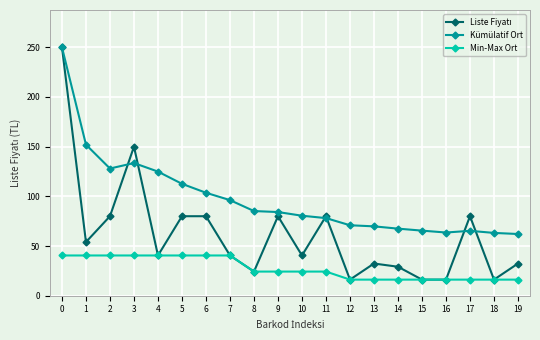

Is this an area chart (filled region under the line)?

No